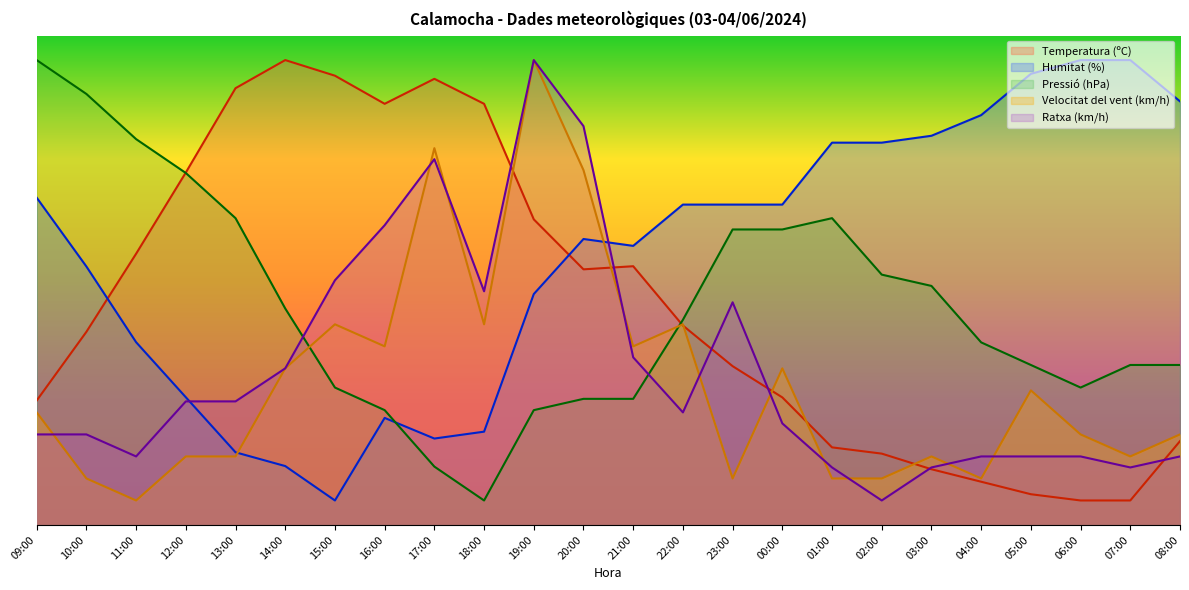

Where is the first local minimum for Temperatura (ºC)?

16:00